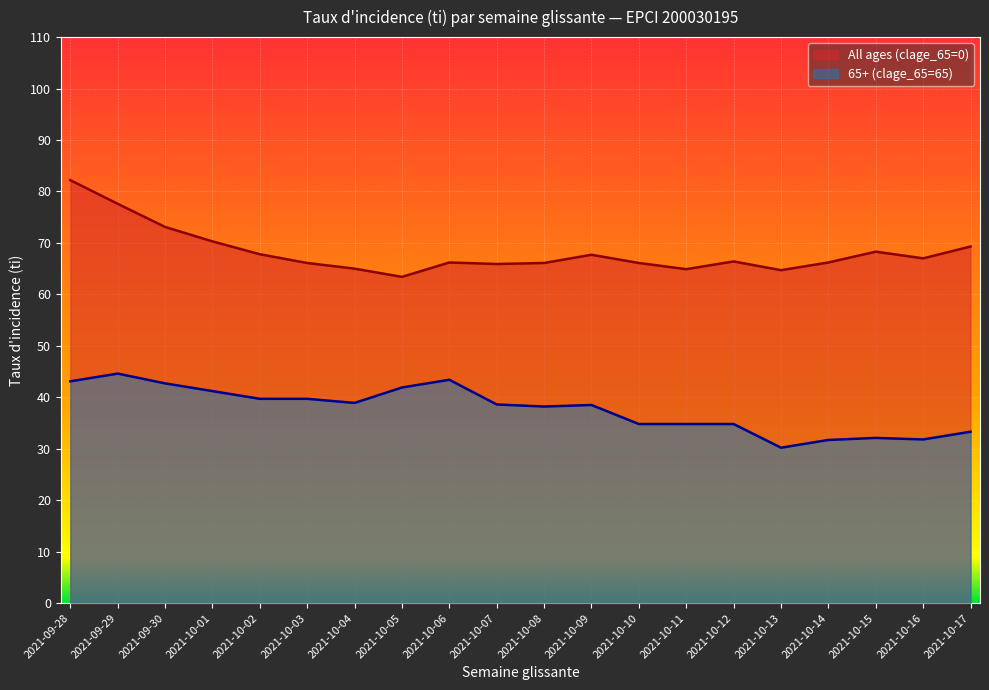

What is the lowest value of the 65+ (clage_65=65) series?

30.2